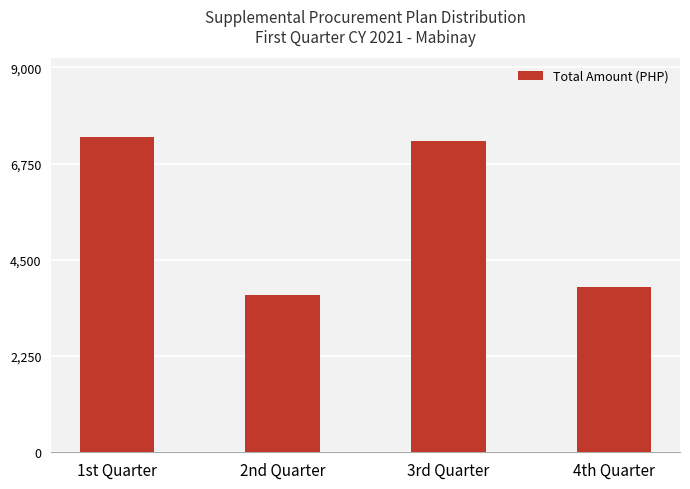

Which category has the highest value across all series?

1st Quarter